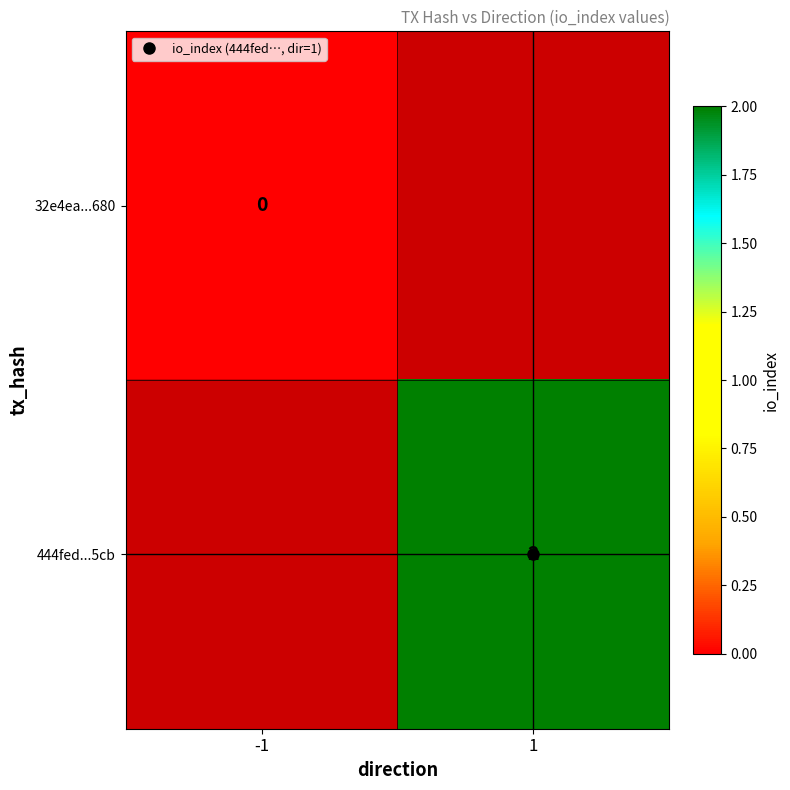

Rank the series by their average value, from lowest to highest.

32e4ea...680, 444fed...5cb